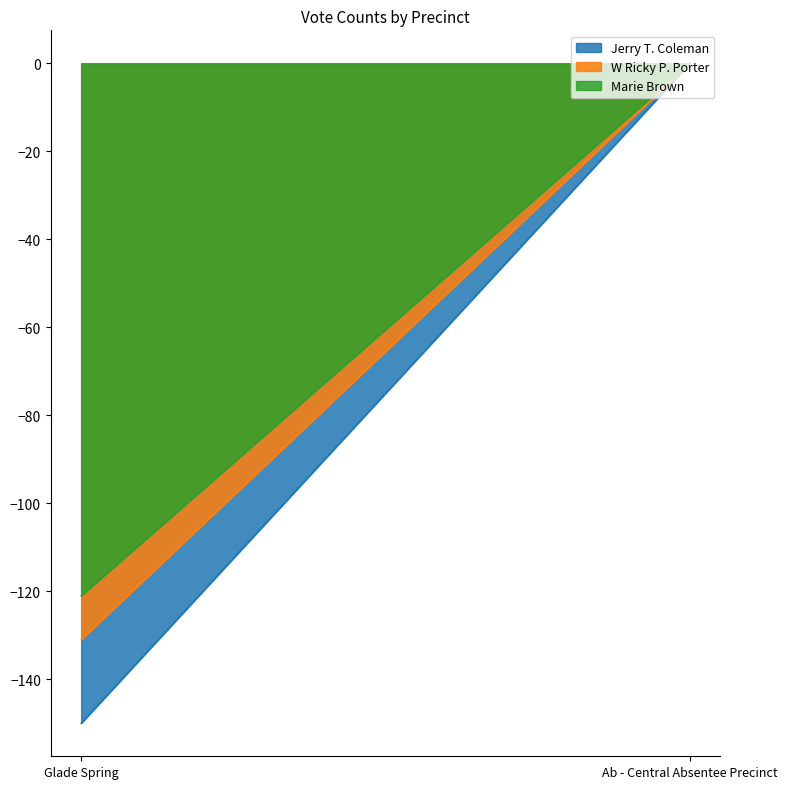

What is the label of the 2nd point from the left?

Ab - Central Absentee Precinct